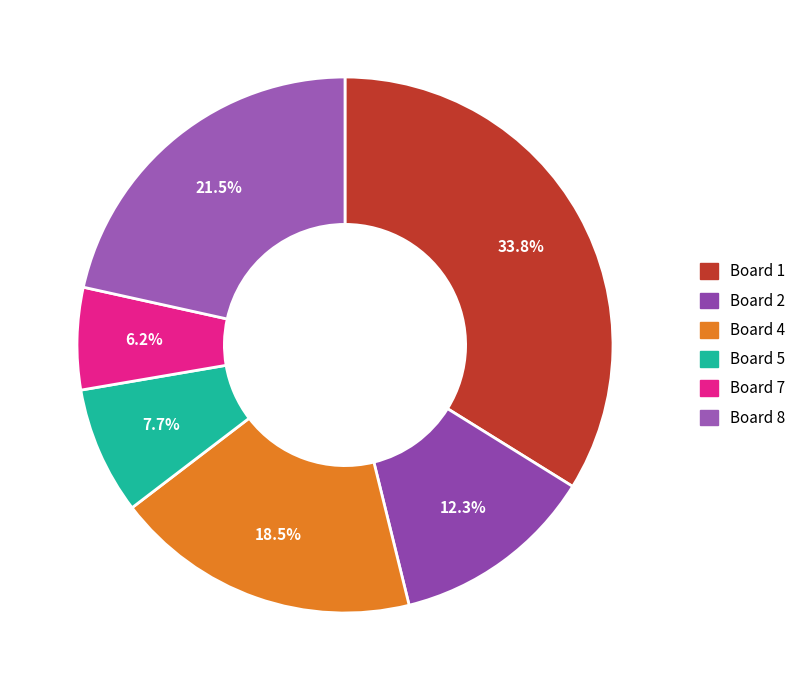

Count the number of slices in the pie.

6